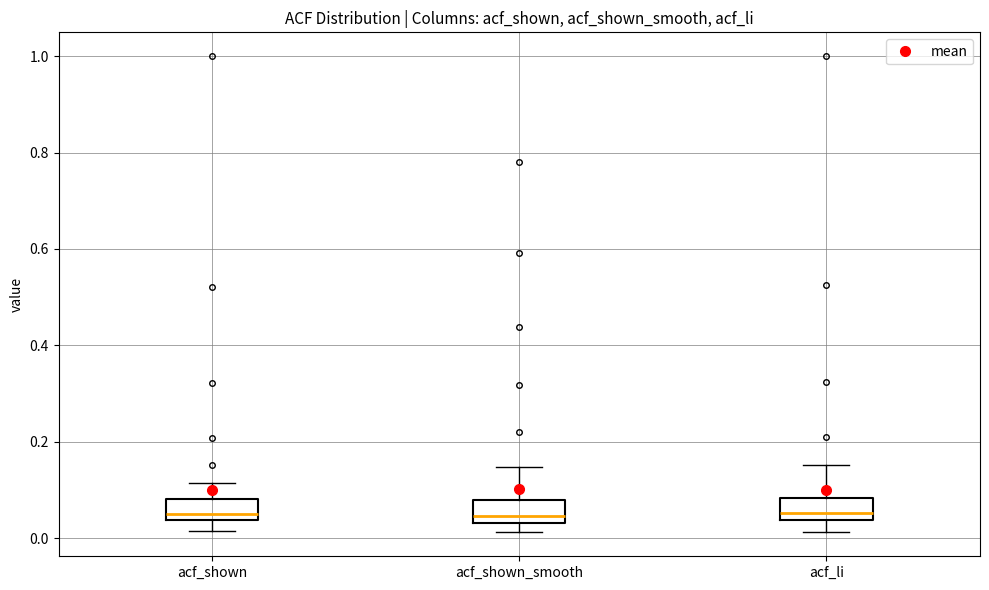

Reading left to right, read every box against the y-axis: the position of its median line, the range the box covers, and the ends of its whiskers. The values are not printed on the chart, so give them approximately, as read against the axis.

acf_shown: median 0.04 (just above the box's lower edge), box 0.04 to 0.08, whiskers 0.02 to 0.12
acf_shown_smooth: median 0.04 (just above the box's lower edge), box 0.04 to 0.08, whiskers 0.02 to 0.14
acf_li: median 0.06, box 0.04 to 0.08, whiskers 0.02 to 0.16